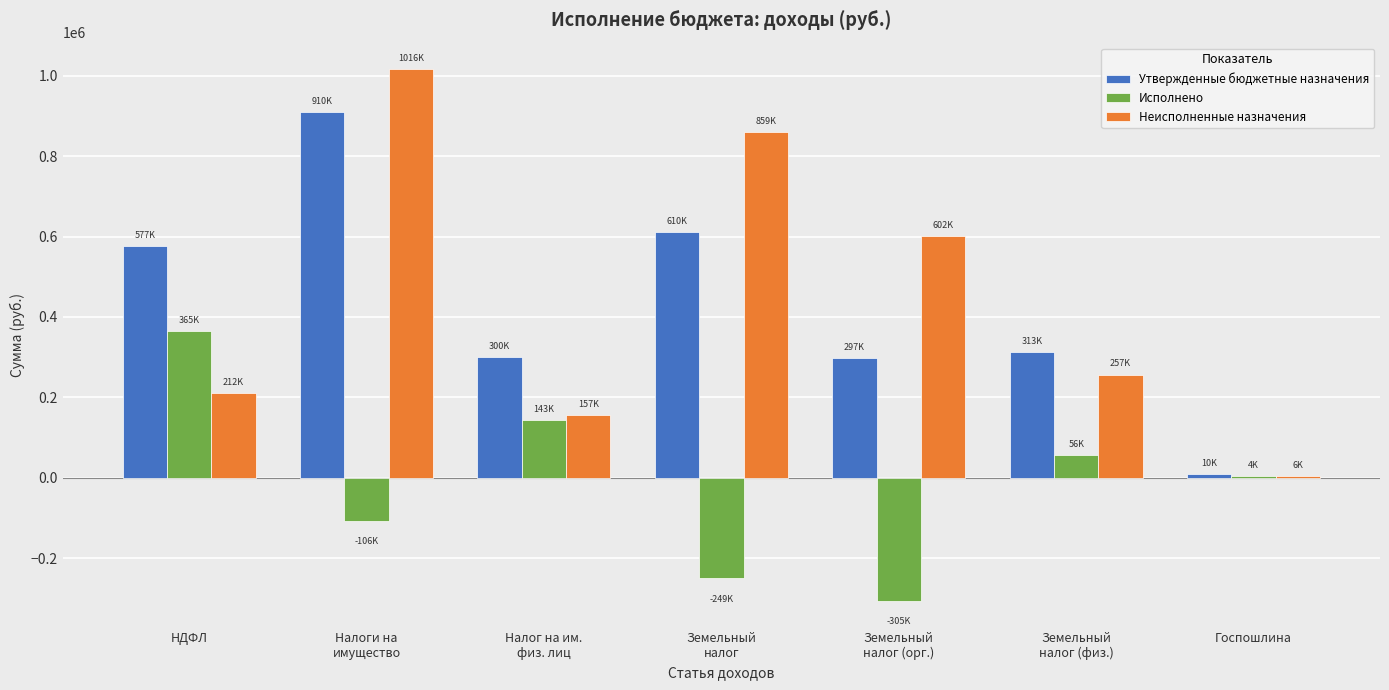

Does the chart contain stacked bars?

No